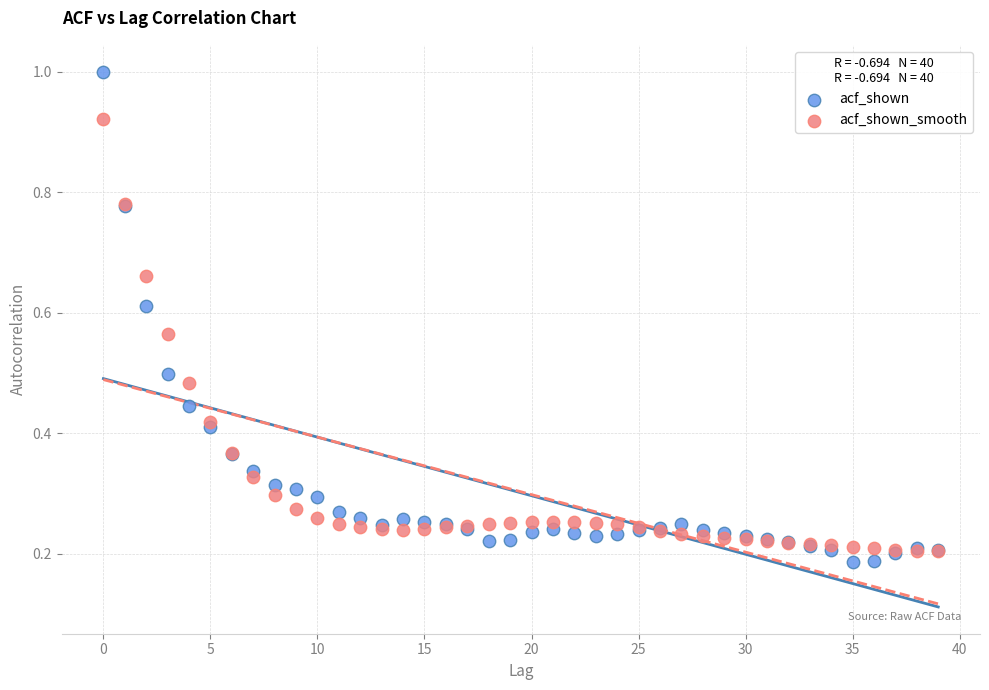

What are all the series names shown in the legend?

acf_shown, acf_shown_smooth